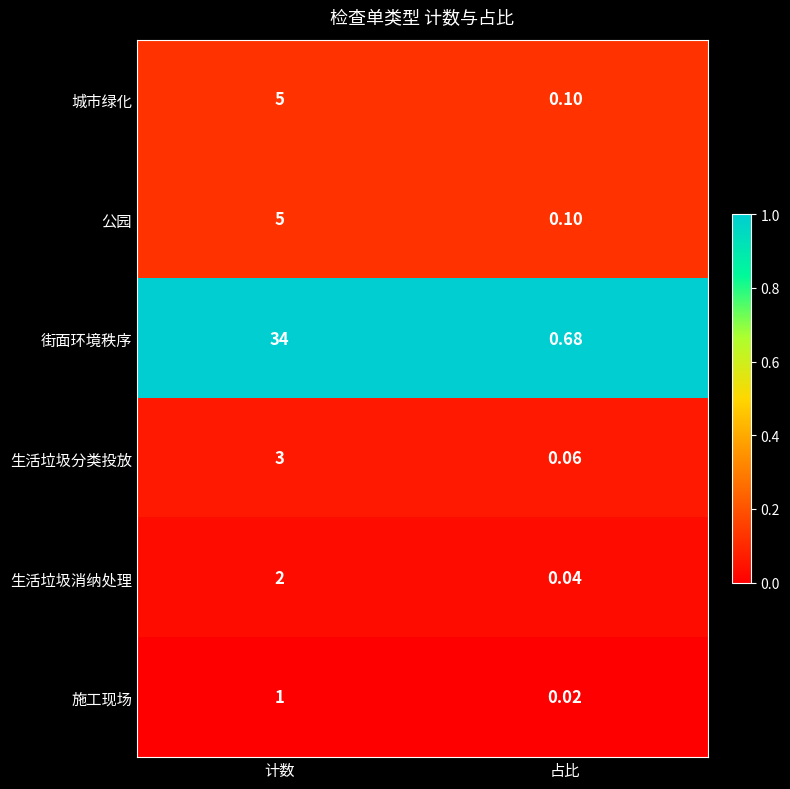

Which series has the largest range (max minus min)?

街面环境秩序